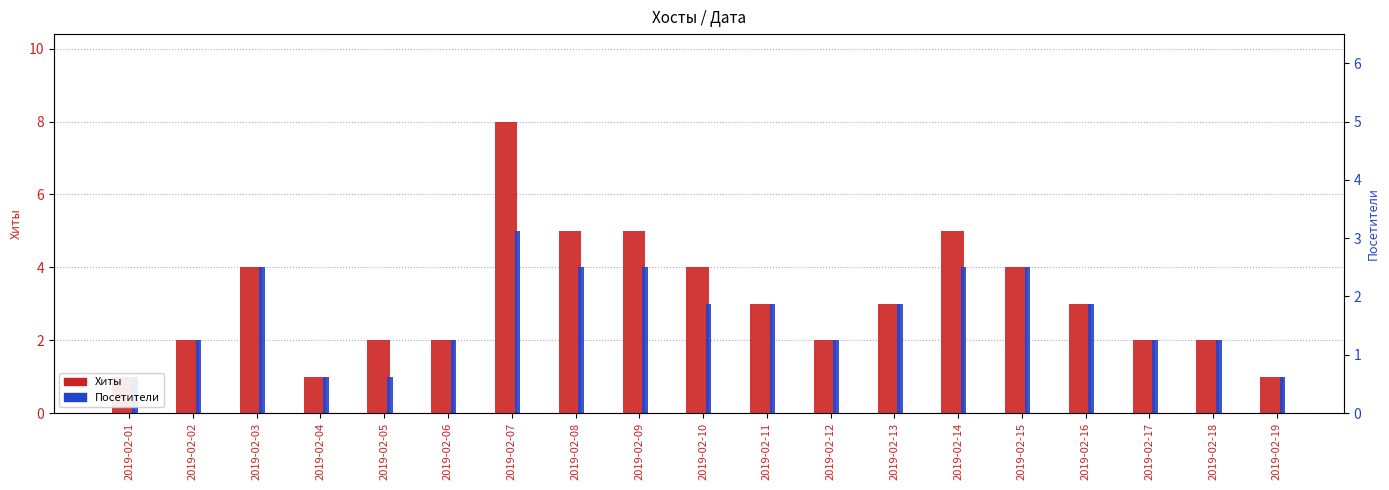

The value of Хиты at 2019-02-12 is 1. True or false?

False